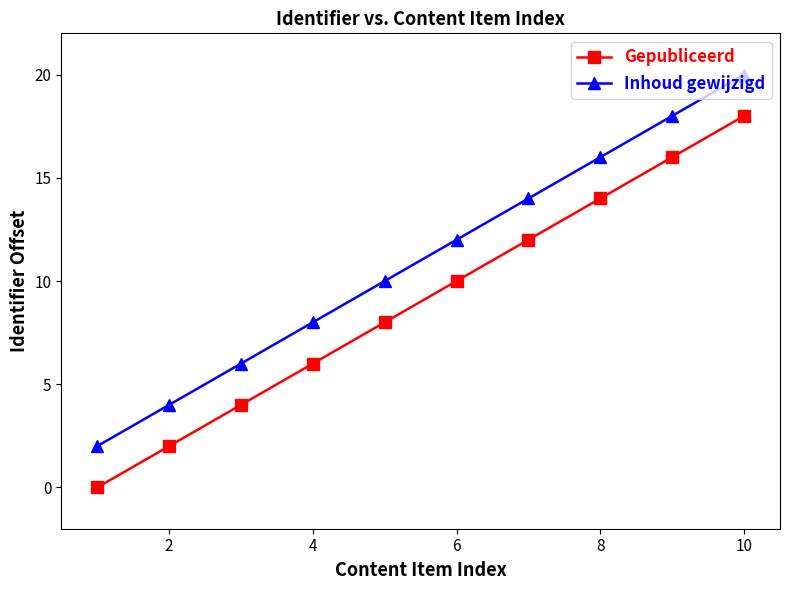

True or false: Gepubliceerd and Inhoud gewijzigd cross at least once.

False